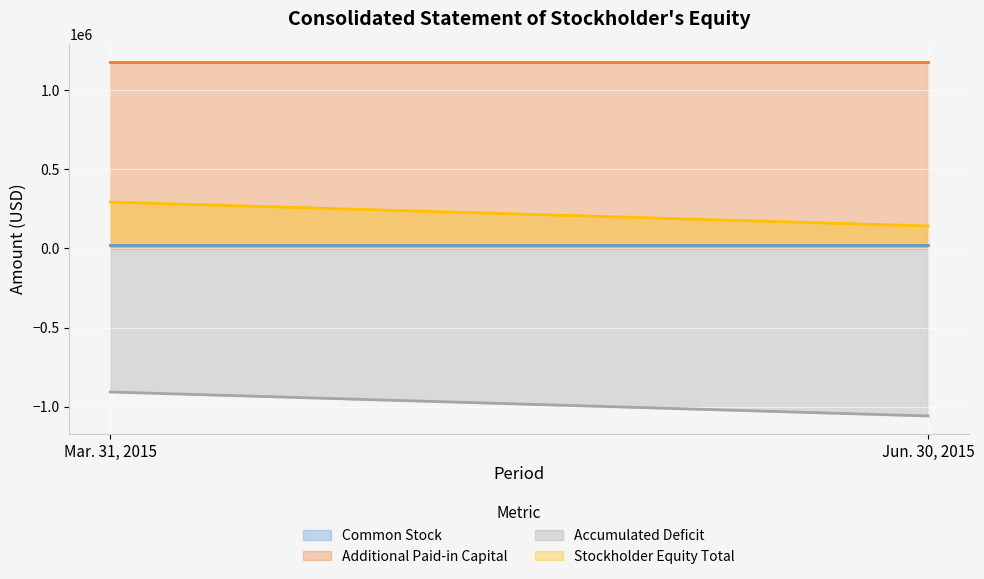

Rank the categories by Accumulated Deficit value from lowest to highest.

Jun. 30, 2015, Mar. 31, 2015